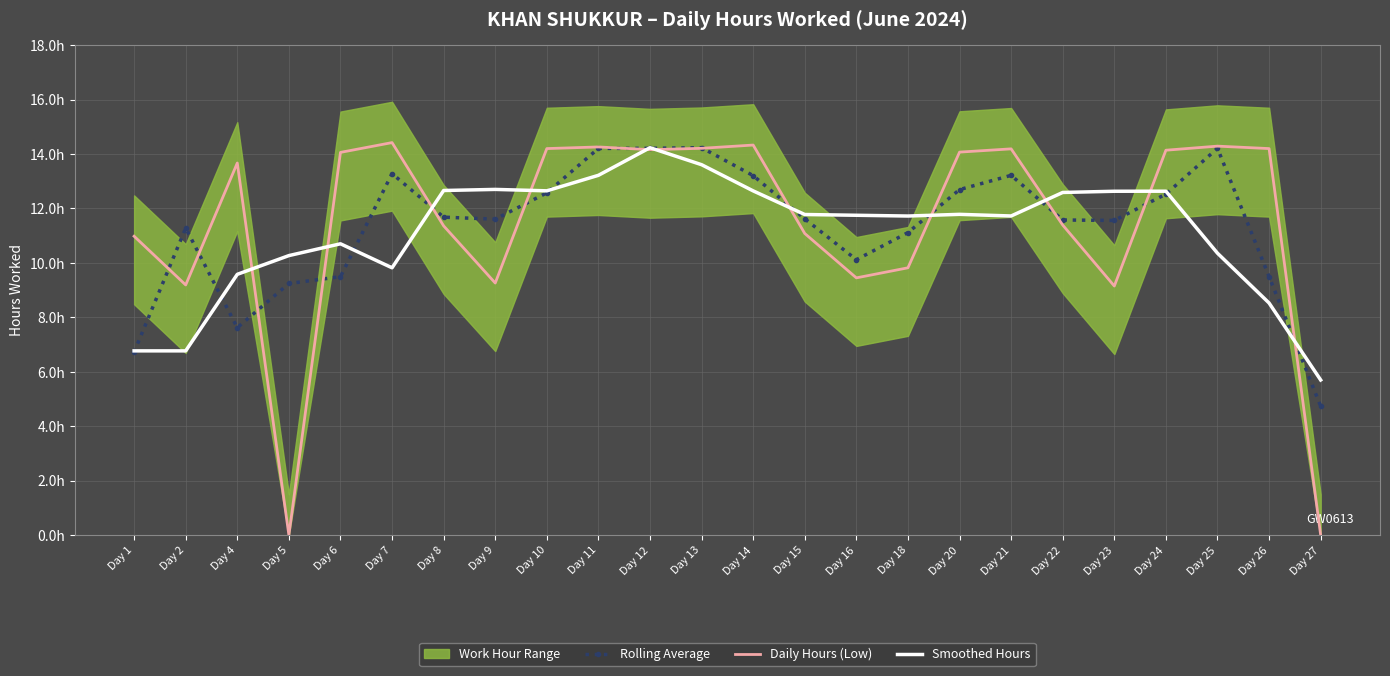

How many times do Daily Hours (Low) and Rolling Average cross each other?

13